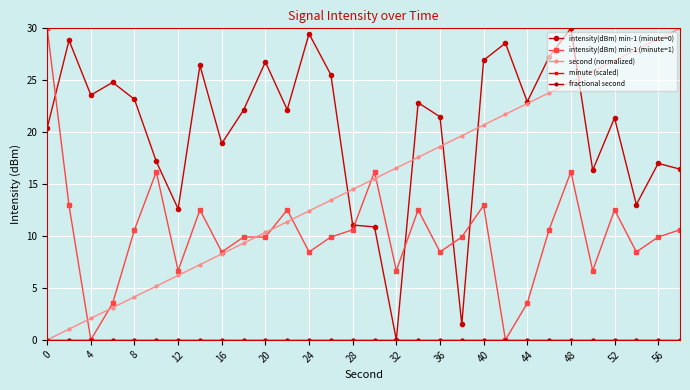

At which category does intensity(dBm) min-1 (minute=1) reach its first local valley?

4